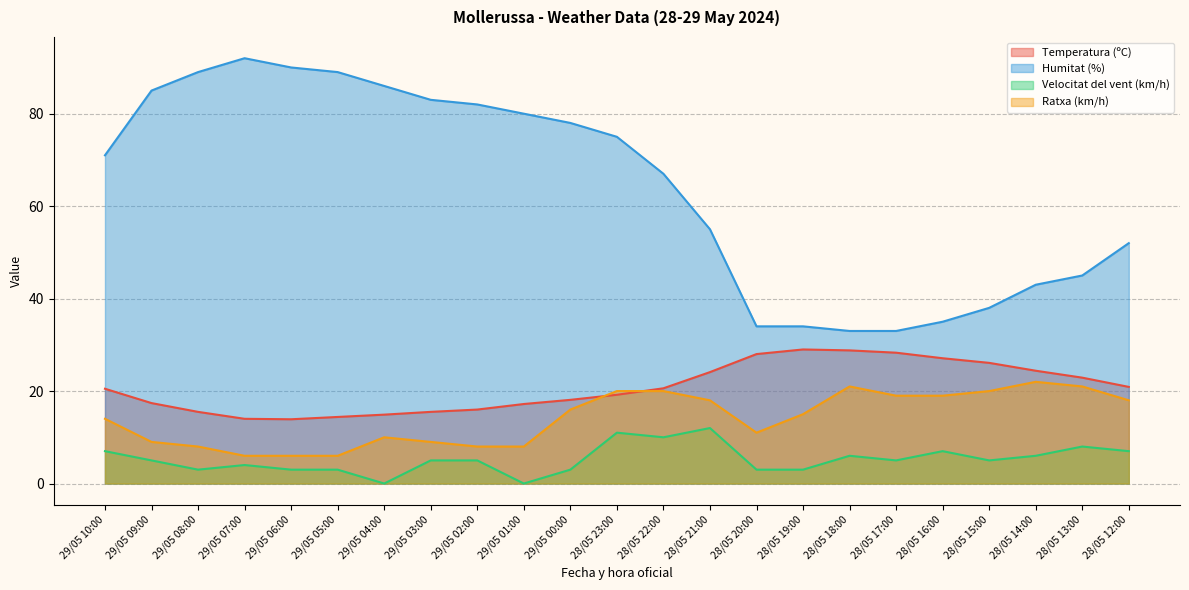

Reading left to right, transcribe all the data shown in this chart.

Temperatura (ºC): 29/05 10:00=20.5	29/05 09:00=17.4	29/05 08:00=15.5	29/05 07:00=14.0	29/05 06:00=13.9	29/05 05:00=14.4	29/05 04:00=14.9	29/05 03:00=15.5	29/05 02:00=16.0	29/05 01:00=17.2	29/05 00:00=18.1	28/05 23:00=19.2	28/05 22:00=20.6	28/05 21:00=24.1	28/05 20:00=28.0	28/05 19:00=29.0	28/05 18:00=28.8	28/05 17:00=28.3	28/05 16:00=27.1	28/05 15:00=26.1	28/05 14:00=24.4	28/05 13:00=22.9	28/05 12:00=20.9
Humitat (%): 29/05 10:00=71.0	29/05 09:00=85.0	29/05 08:00=89.0	29/05 07:00=92.0	29/05 06:00=90.0	29/05 05:00=89.0	29/05 04:00=86.0	29/05 03:00=83.0	29/05 02:00=82.0	29/05 01:00=80.0	29/05 00:00=78.0	28/05 23:00=75.0	28/05 22:00=67.0	28/05 21:00=55.0	28/05 20:00=34.0	28/05 19:00=34.0	28/05 18:00=33.0	28/05 17:00=33.0	28/05 16:00=35.0	28/05 15:00=38.0	28/05 14:00=43.0	28/05 13:00=45.0	28/05 12:00=52.0
Velocitat del vent (km/h): 29/05 10:00=7.0	29/05 09:00=5.0	29/05 08:00=3.0	29/05 07:00=4.0	29/05 06:00=3.0	29/05 05:00=3.0	29/05 04:00=0.0	29/05 03:00=5.0	29/05 02:00=5.0	29/05 01:00=0.0	29/05 00:00=3.0	28/05 23:00=11.0	28/05 22:00=10.0	28/05 21:00=12.0	28/05 20:00=3.0	28/05 19:00=3.0	28/05 18:00=6.0	28/05 17:00=5.0	28/05 16:00=7.0	28/05 15:00=5.0	28/05 14:00=6.0	28/05 13:00=8.0	28/05 12:00=7.0
Ratxa (km/h): 29/05 10:00=14.0	29/05 09:00=9.0	29/05 08:00=8.0	29/05 07:00=6.0	29/05 06:00=6.0	29/05 05:00=6.0	29/05 04:00=10.0	29/05 03:00=9.0	29/05 02:00=8.0	29/05 01:00=8.0	29/05 00:00=16.0	28/05 23:00=20.0	28/05 22:00=20.0	28/05 21:00=18.0	28/05 20:00=11.0	28/05 19:00=15.0	28/05 18:00=21.0	28/05 17:00=19.0	28/05 16:00=19.0	28/05 15:00=20.0	28/05 14:00=22.0	28/05 13:00=21.0	28/05 12:00=18.0